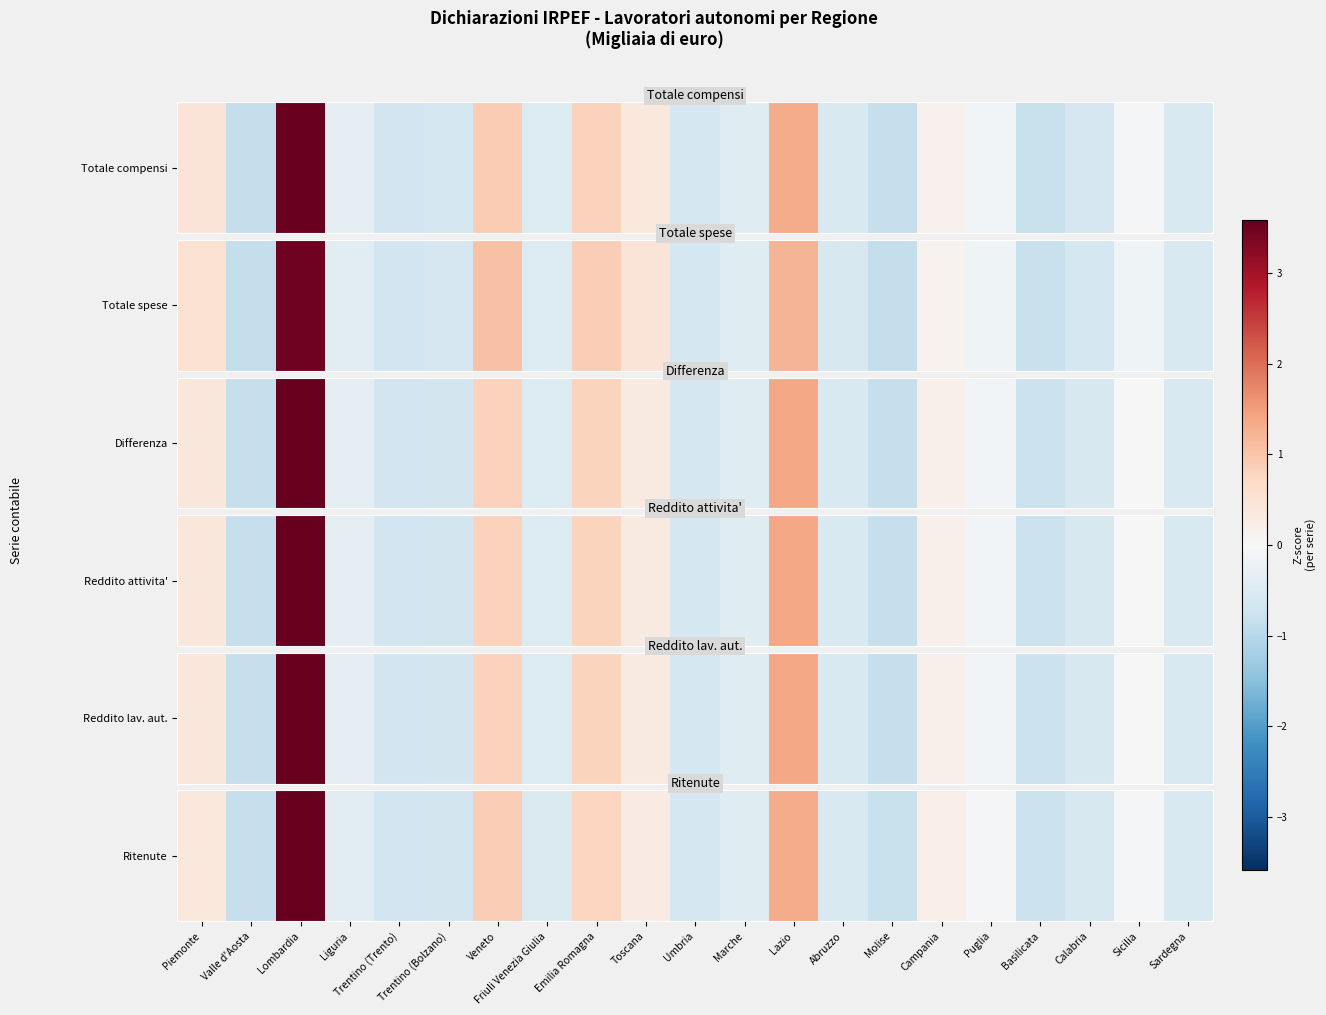

Which category has the highest value across all series?

Lombardia